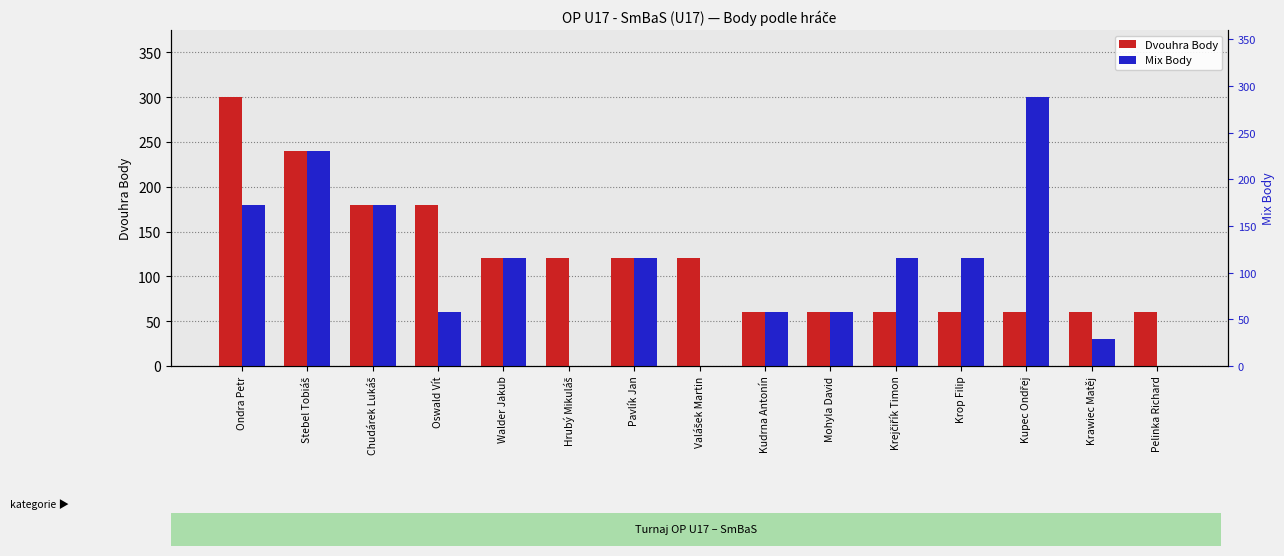

What is the label of the 2nd bar from the left?

Stebel Tobiáš